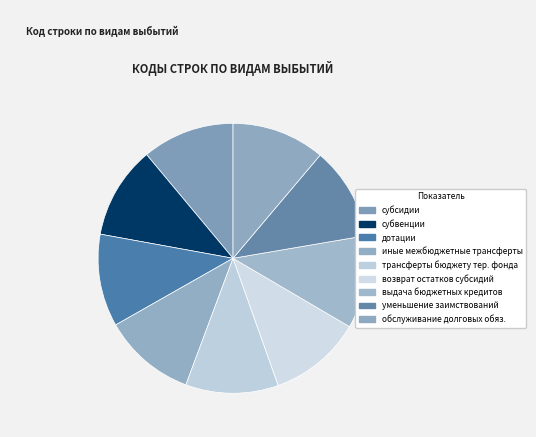

Count the number of slices in the pie.

9